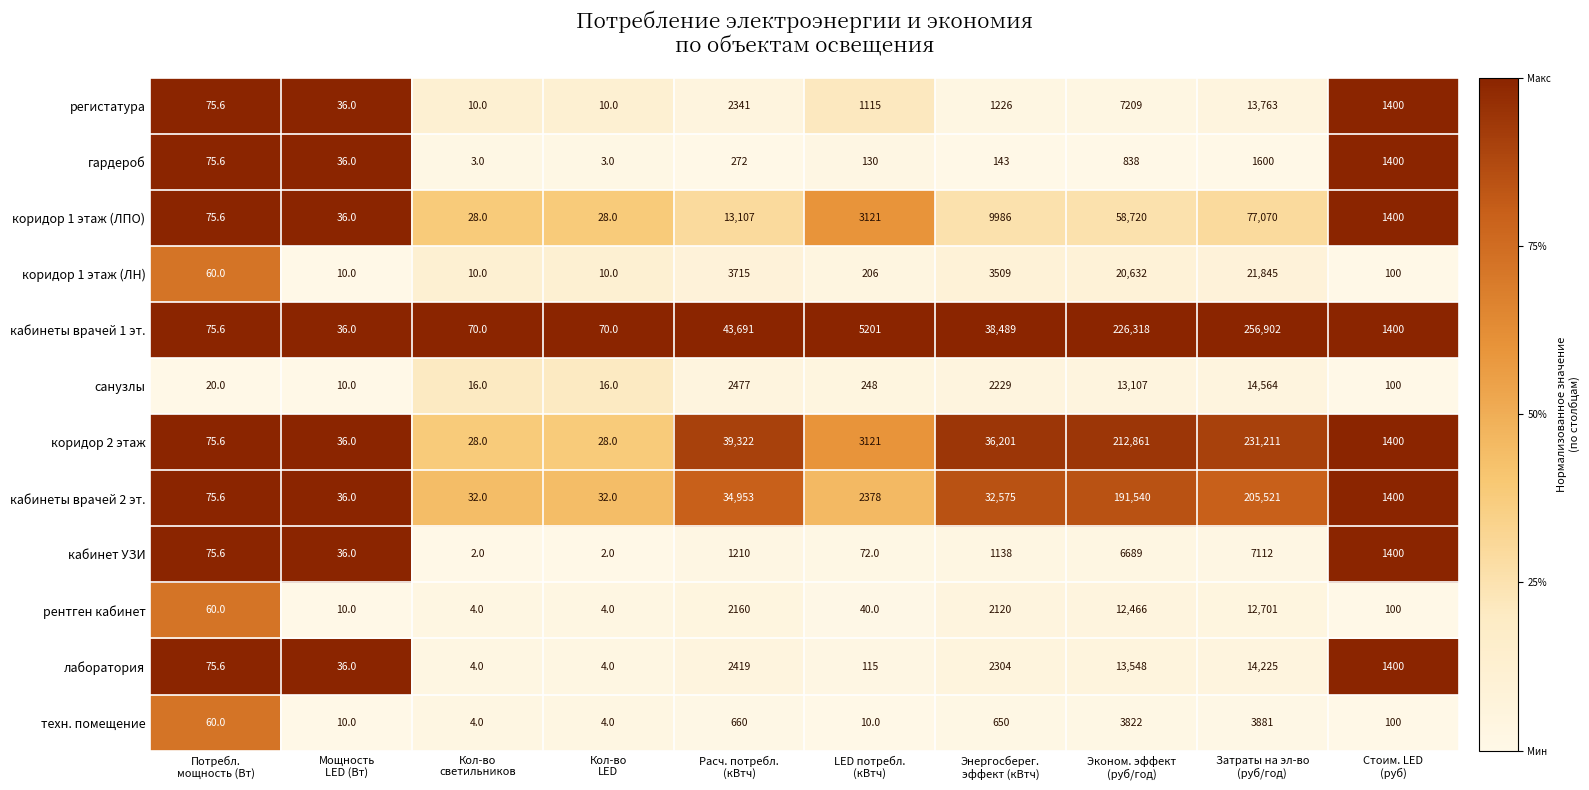

What is the sum of all регистатура values?

27185.6